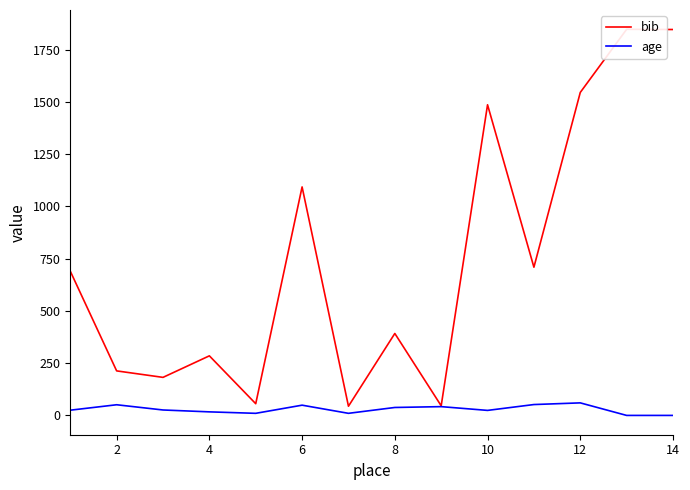

What are all the series names shown in the legend?

bib, age